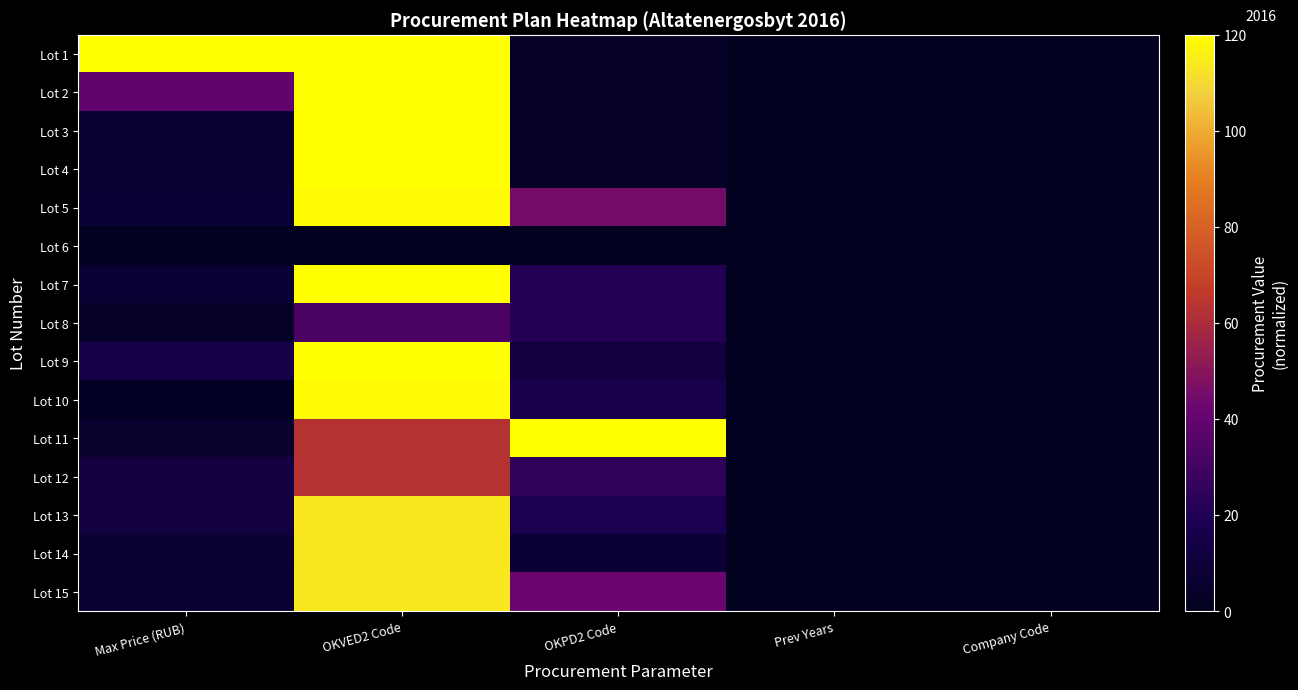

Which series has the largest range (max minus min)?

Lot 1